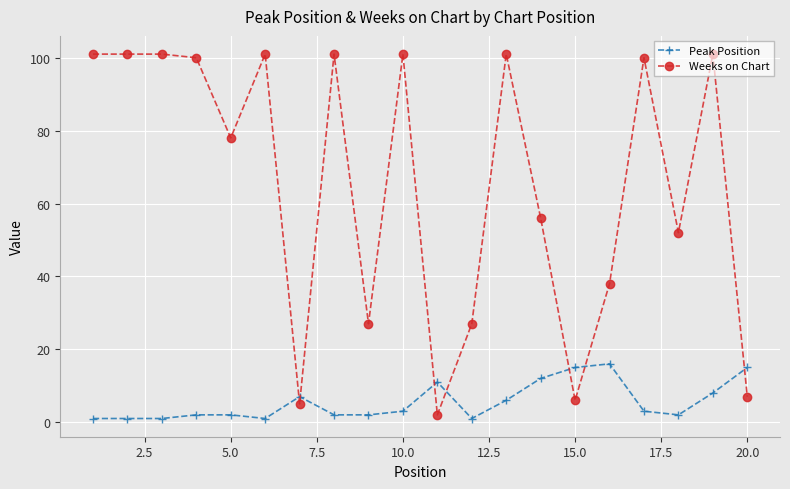

Which series has the largest range (max minus min)?

Weeks on Chart